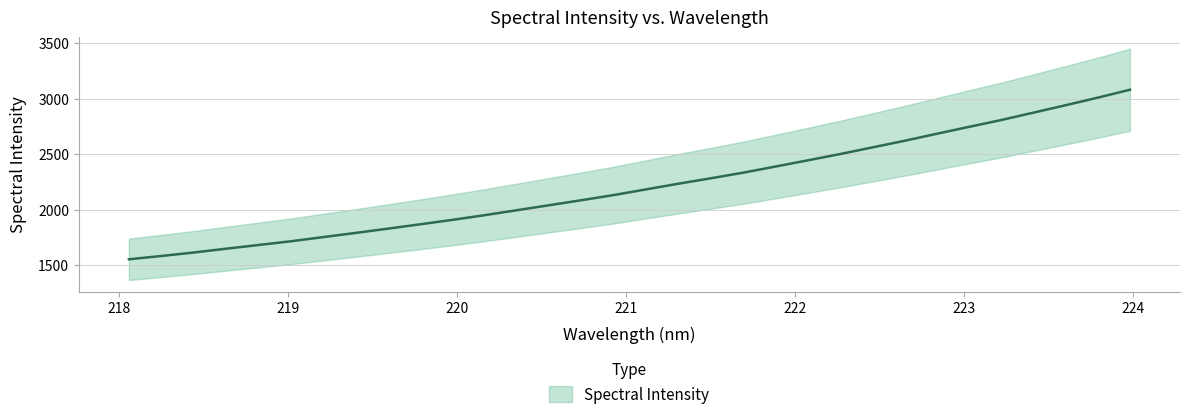

True or false: there are more than 2 points higher than both neighbors.

False